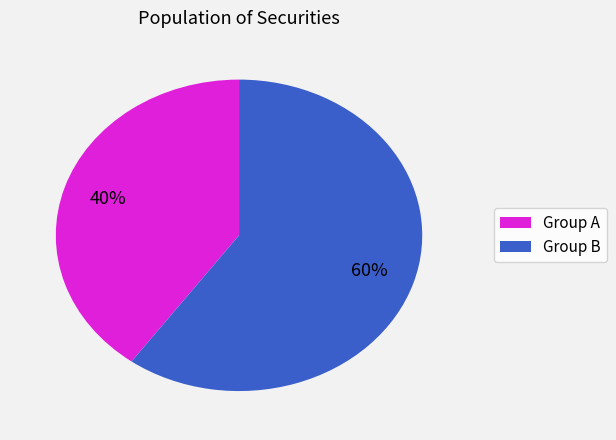

To the nearest percent, what is the difference between the largest and smallest slice percentages?

20%